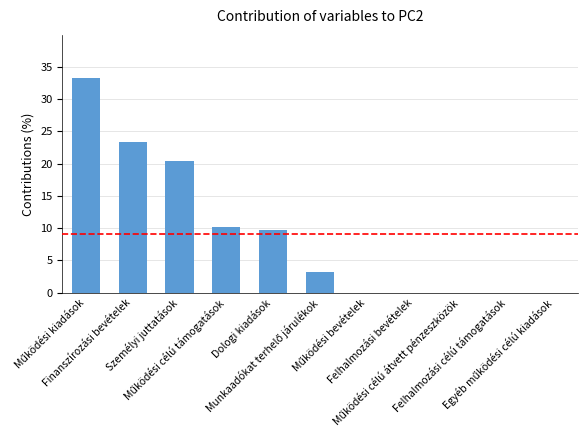

What is the maximum value shown in the chart?

33.3